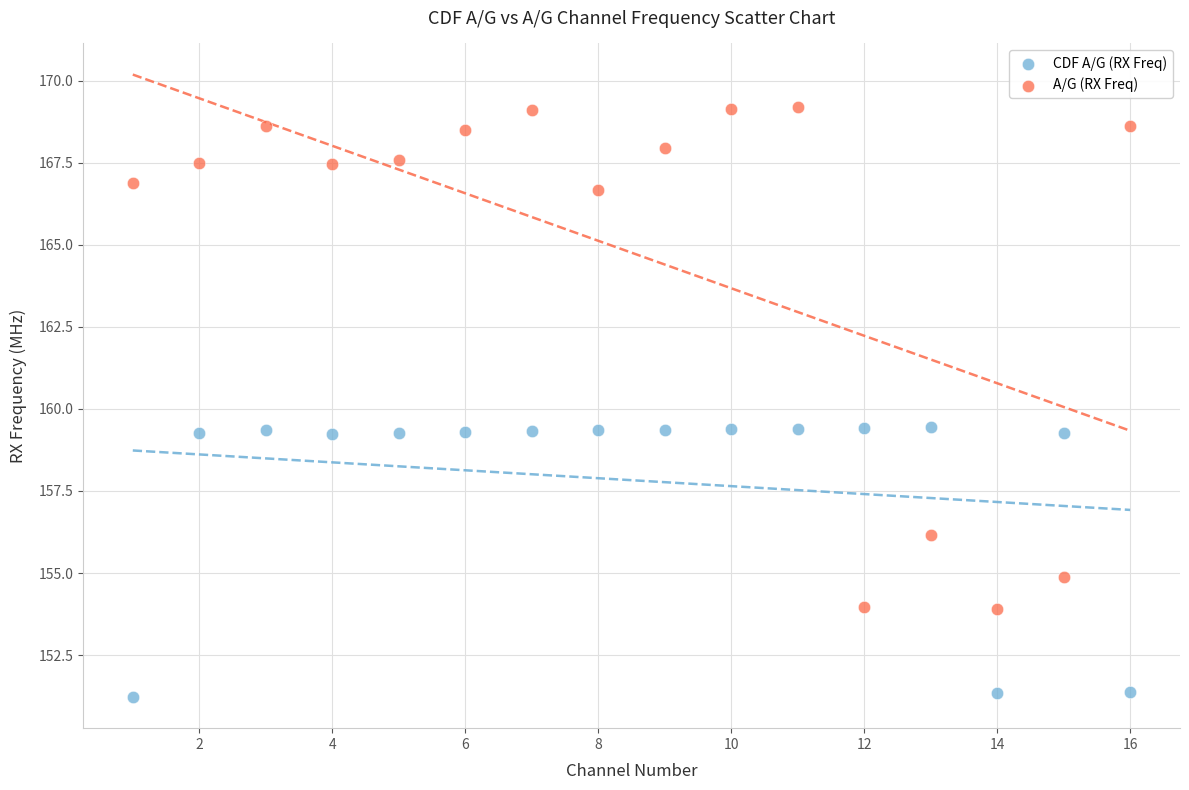

What is the X range (max minus min) for the scatter plot?

15.0